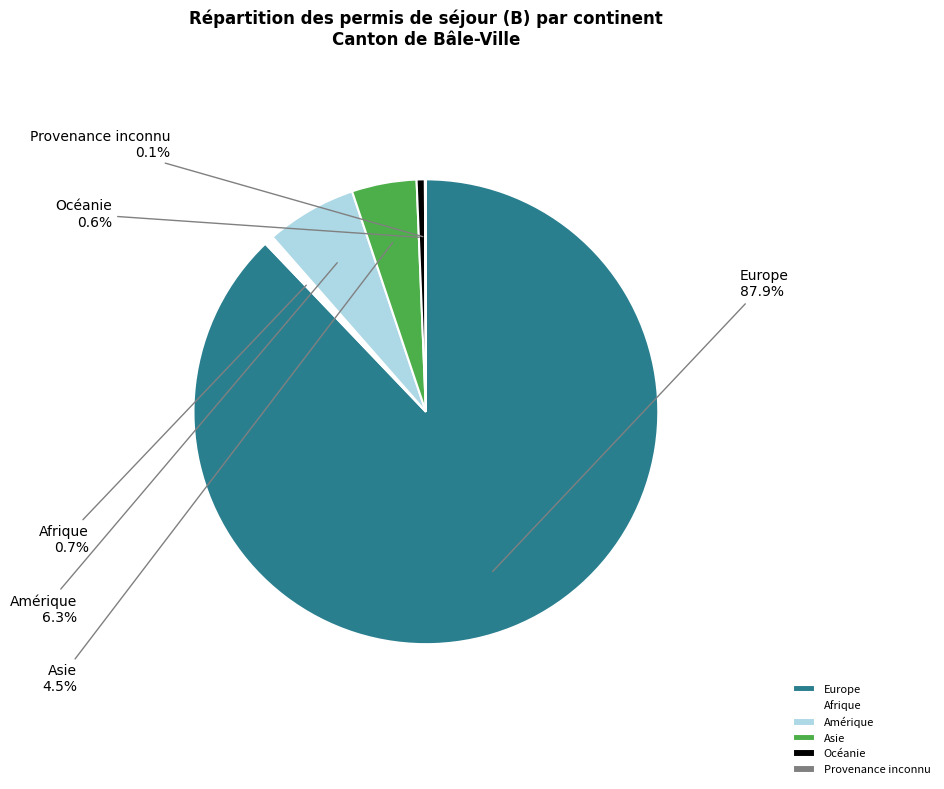

What is the ratio of the value at Asie to the value at Amérique?

0.7